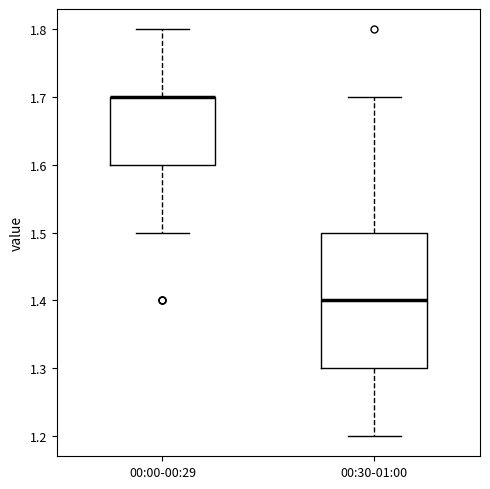

Where does the upper whisker of the box for 00:00-00:29 end on the y-axis? The values are not printed on the chart, so give them approximately, as read against the axis.

1.8